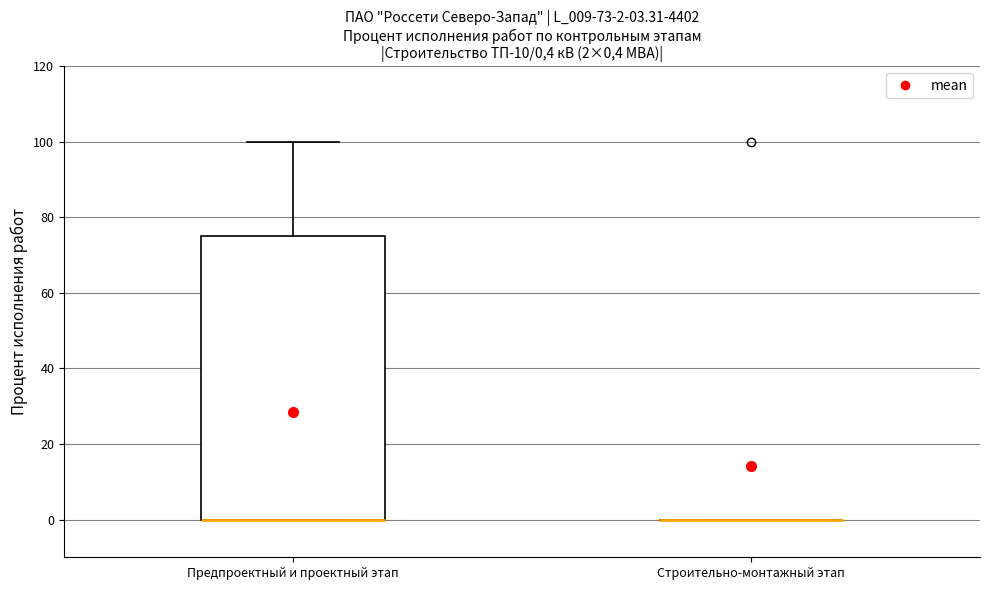

Which box is the tallest, from its lower edge to its upper edge?

Предпроектный и проектный этап